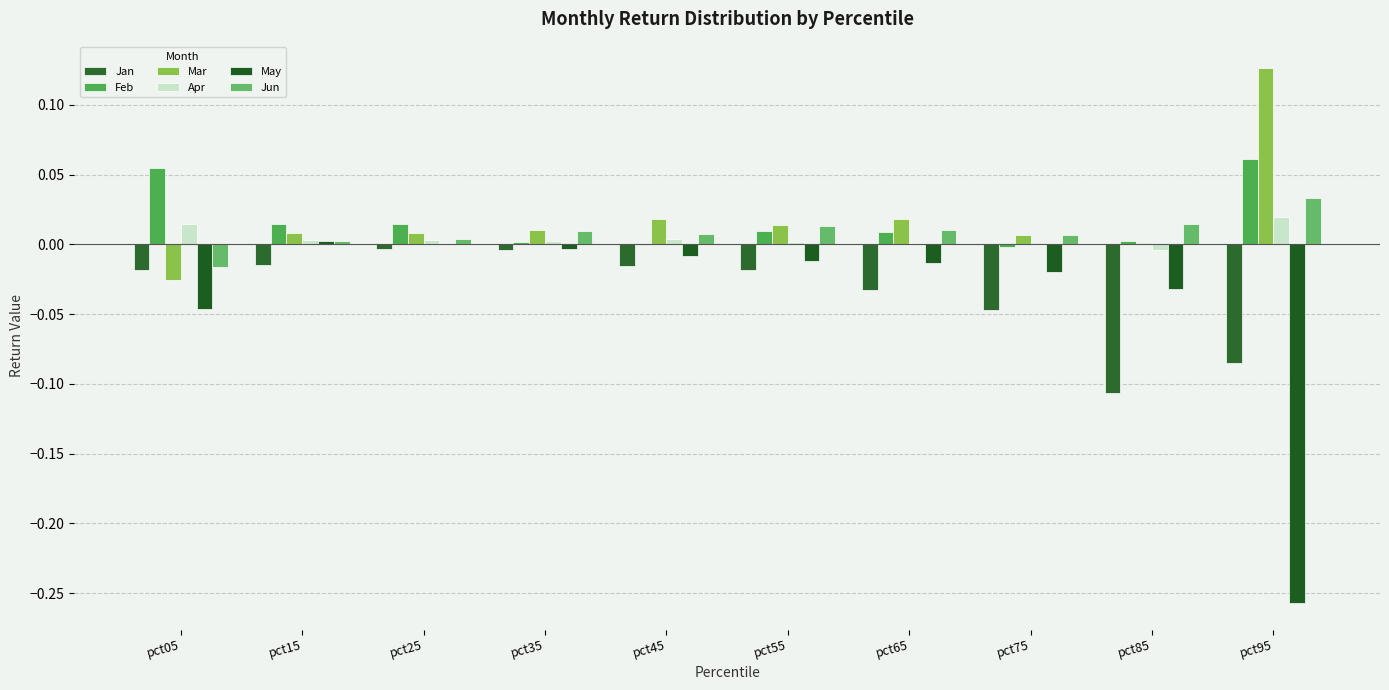

Which label corresponds to the smallest value in the chart?

pct95